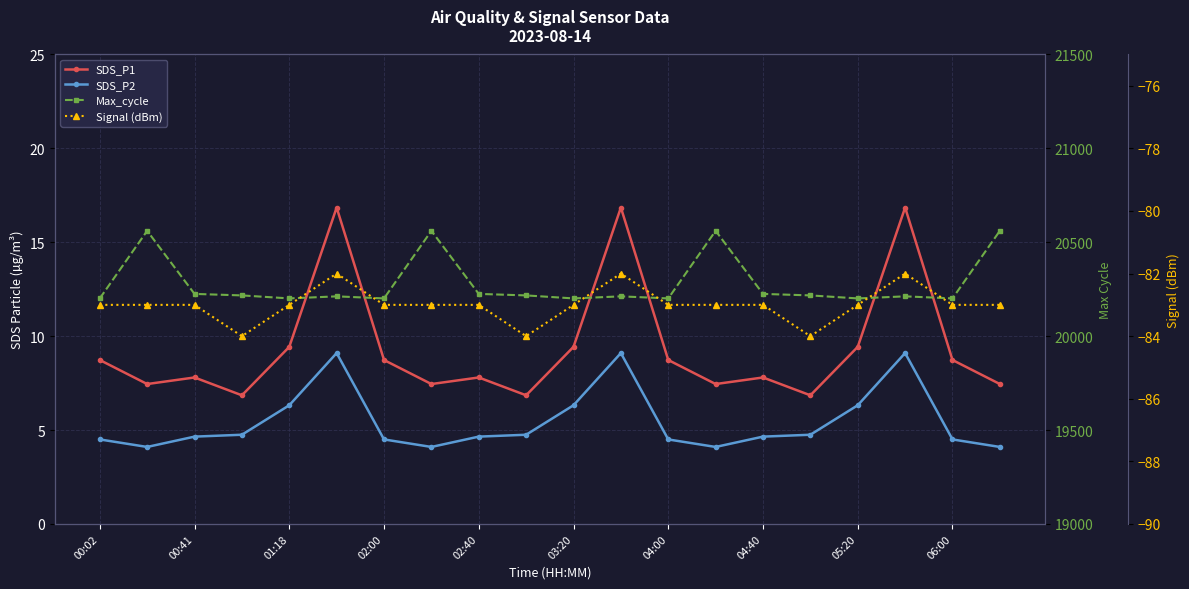

Is it true that Max_cycle equals 20561.0 at 19?

True